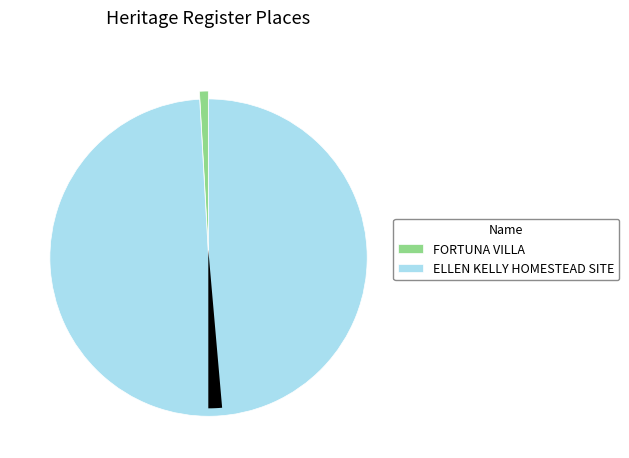

Is there a majority slice in this chart?

Yes